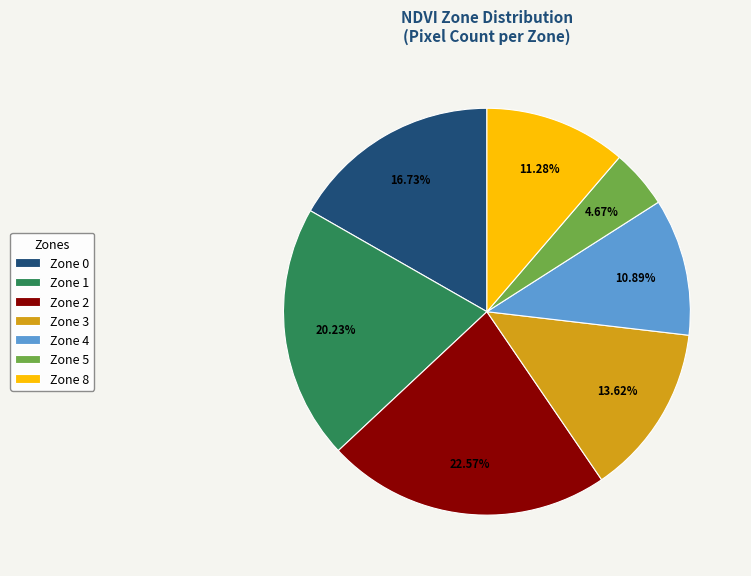

To the nearest percent, what percentage of the pie is Zone 3?

14%